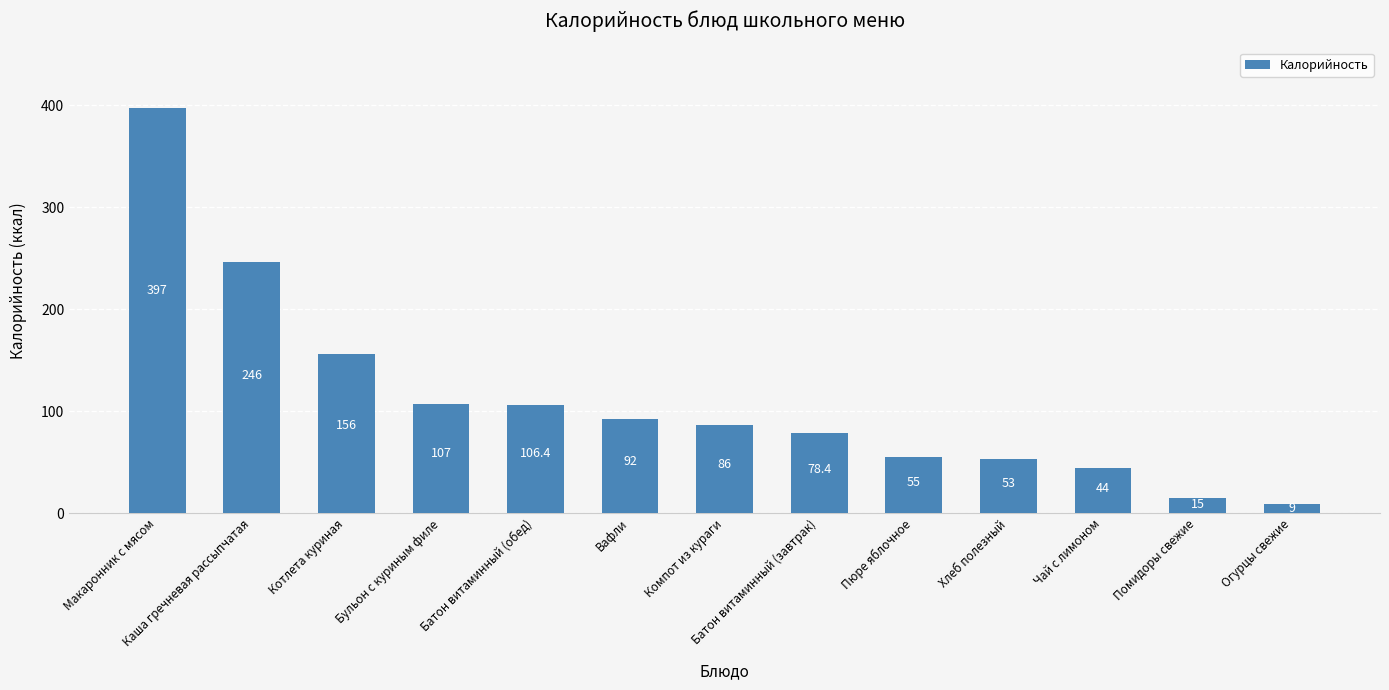

True or false: the data shows 107.0 at Бульон с куриным филе.

True